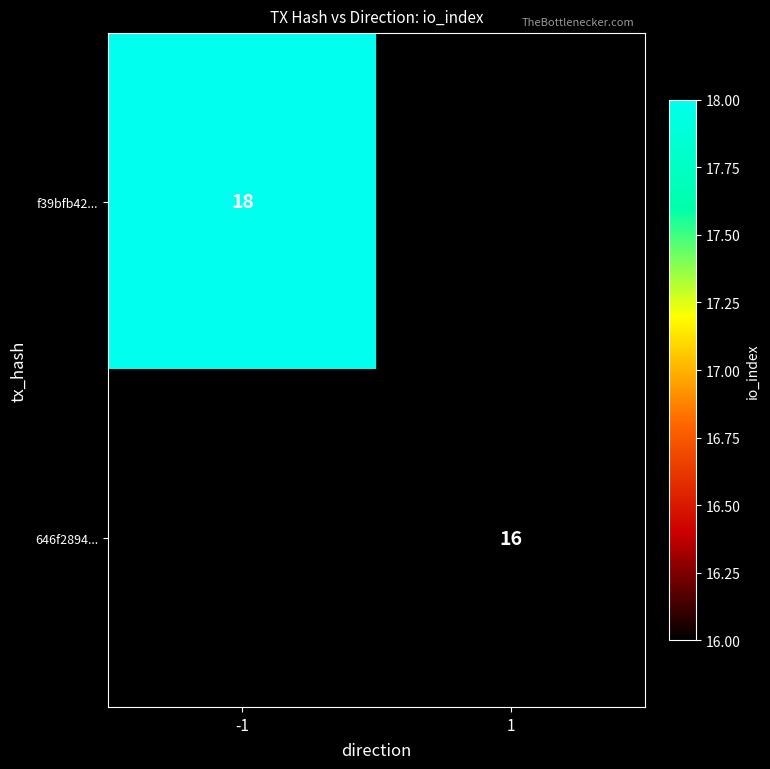

The f39bfb42... series shows 26 at -1. True or false?

False